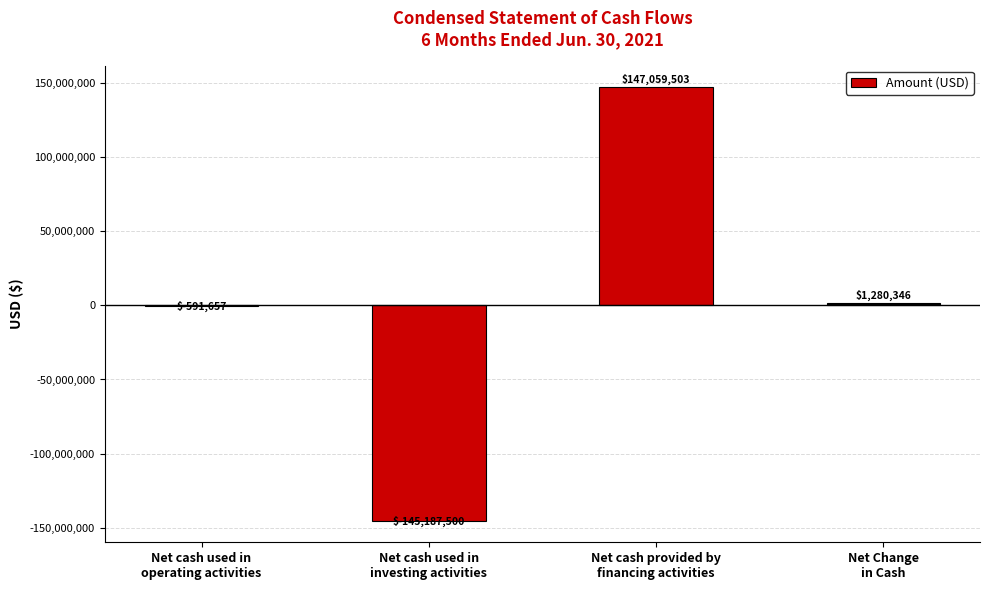

What is the sum of the values at Net cash used in
investing activities and Net cash used in
operating activities?

-145779157